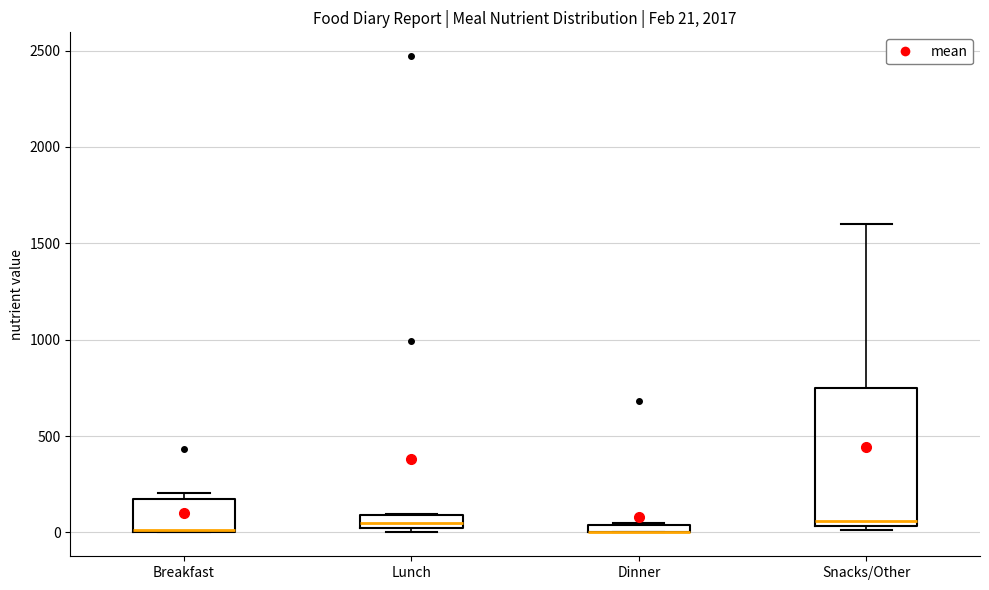

Comparing the boxes themselves (not the whiskers), which one is the tallest?

Snacks/Other